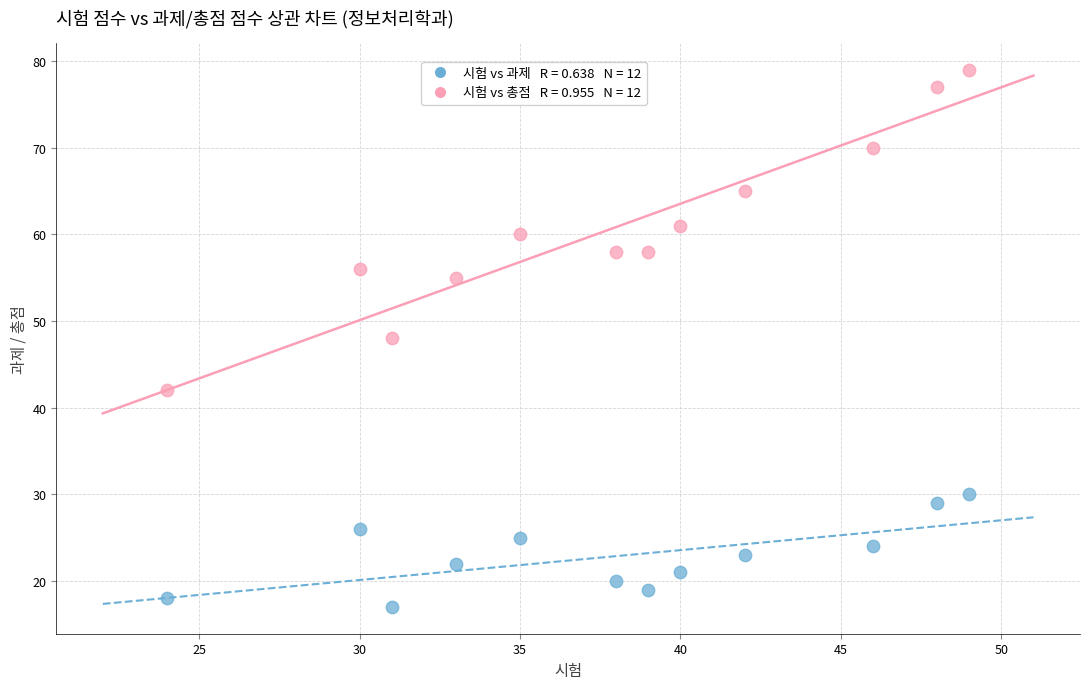

Across all data points, what is the range of X values (max minus min)?

25